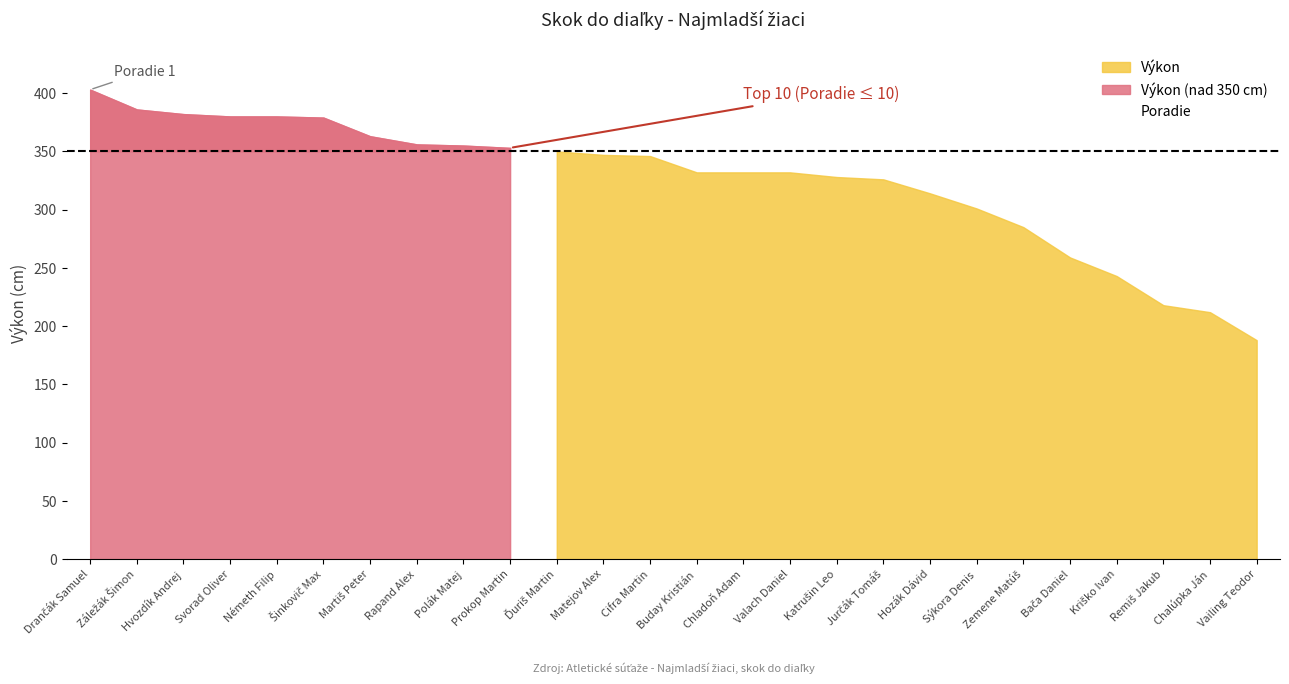

True or false: Poradie and Výkon cross at least once.

False